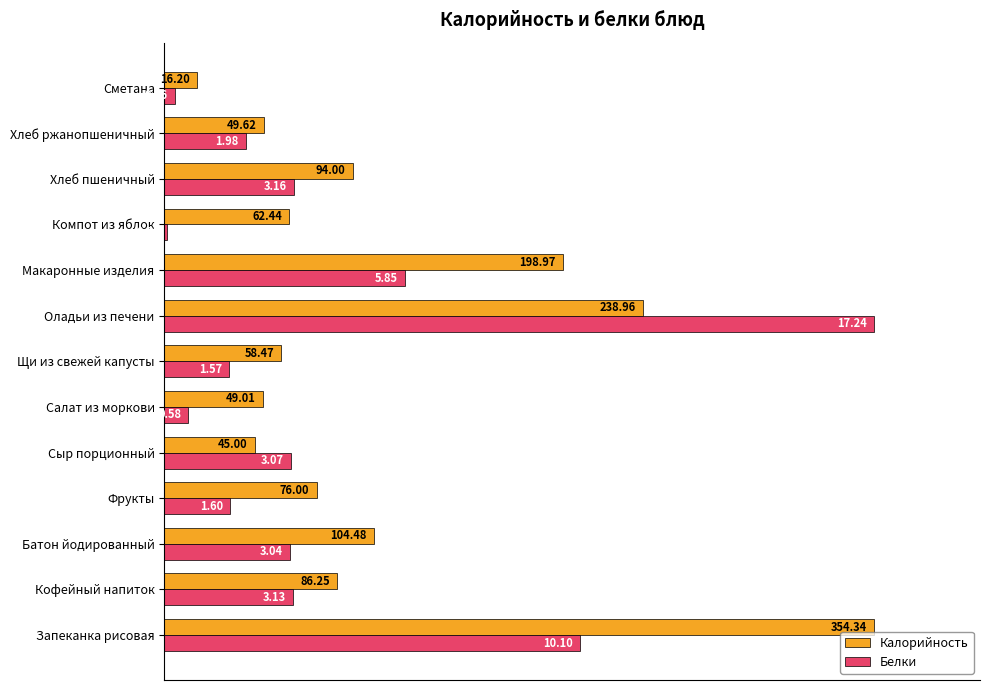

What are all the series names shown in the legend?

Калорийность, Белки